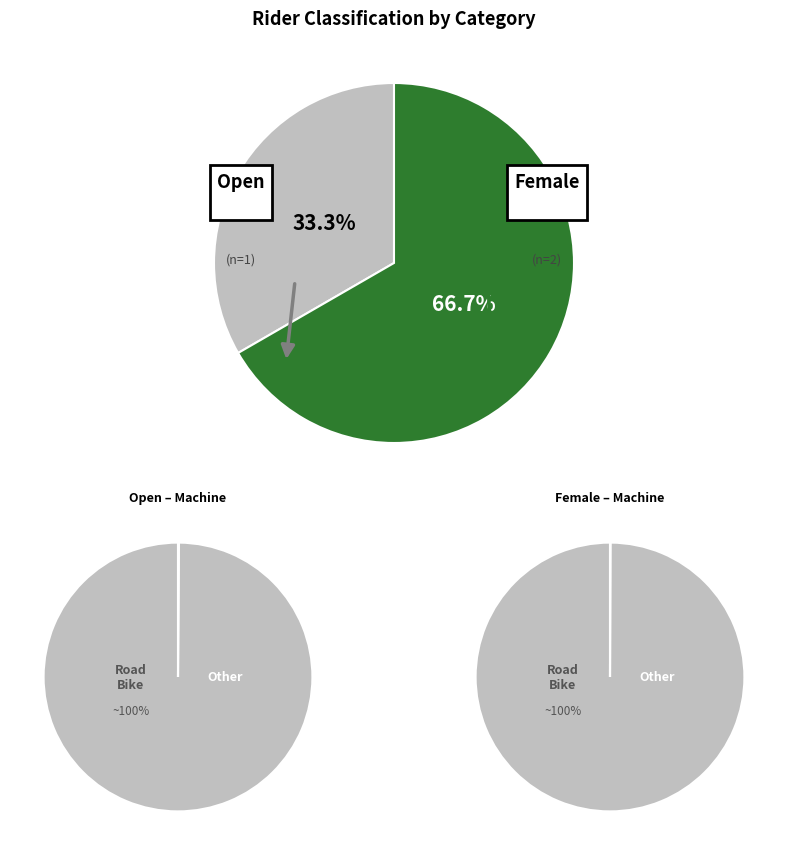

What is the change in value from Open (Harvey Thomas) to Female (Ellie Wallbaum)?

+34